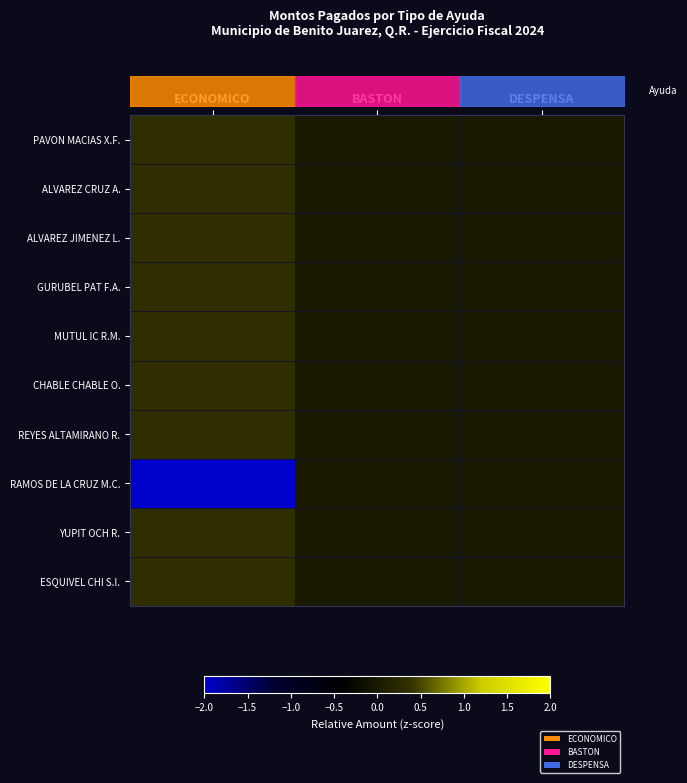

At how many categories does at least one series exceed -1?

3